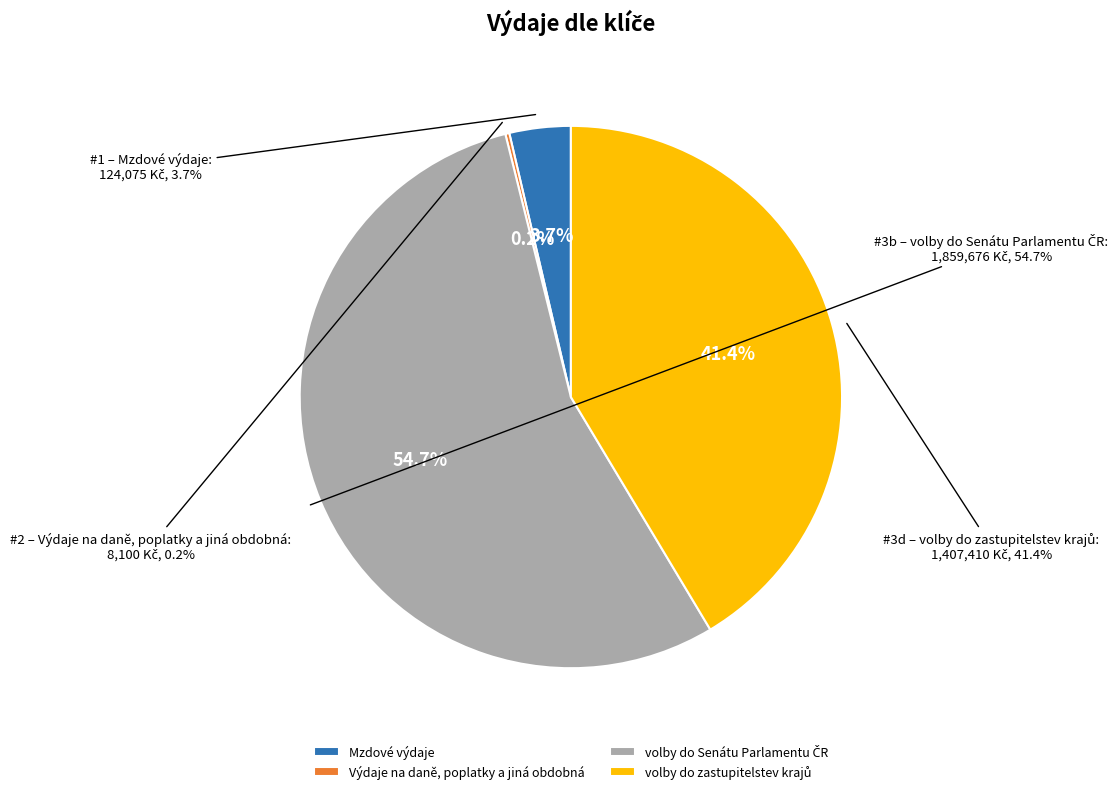

To the nearest percent, what is the combined percentage of Výdaje na daně, poplatky a jiná obdobná and volby do Senátu Parlamentu ČR?

55%